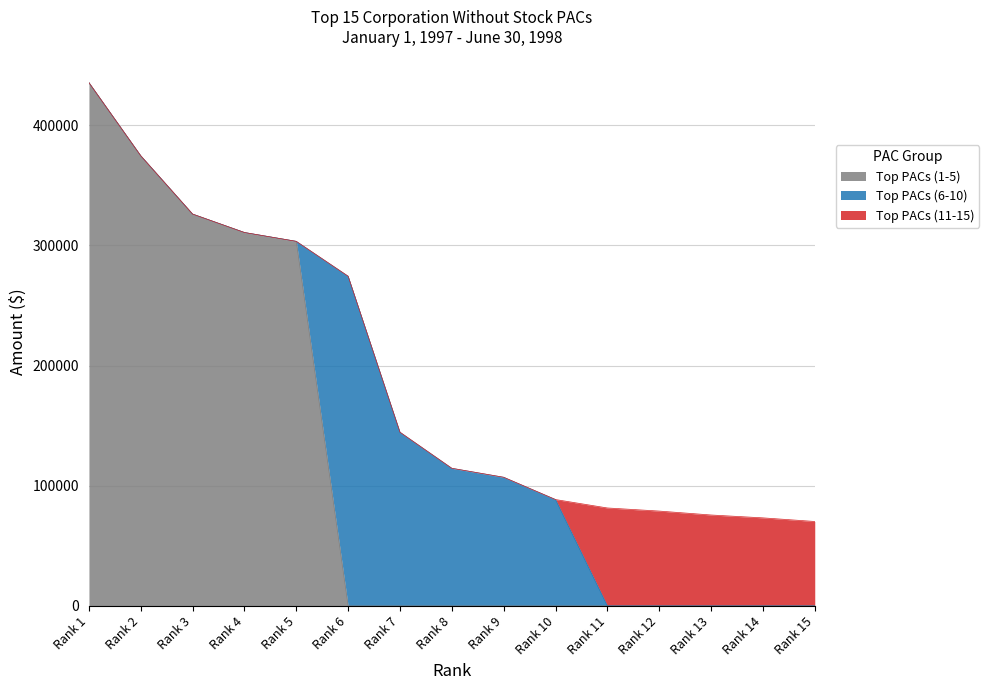

After their last crossing, which series has the higher values: Top PACs (1-5) or Top PACs (6-10)?

Top PACs (6-10)